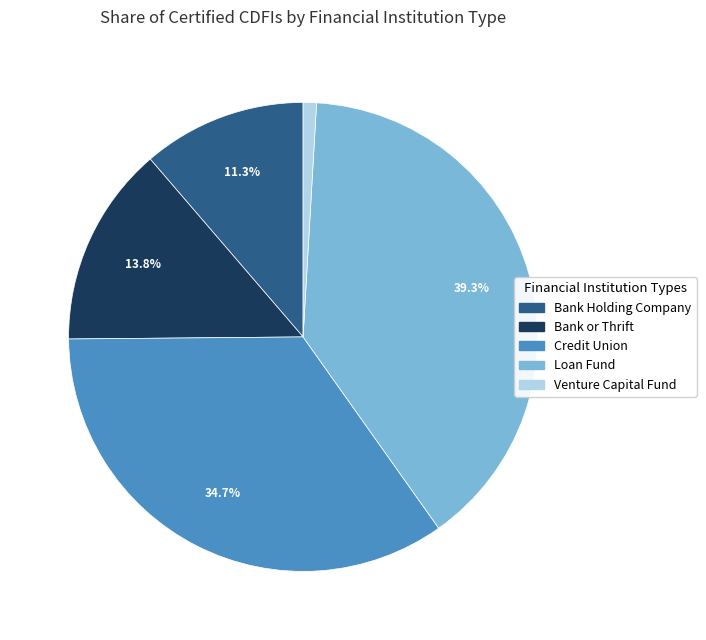

What is the ratio of the value at Credit Union to the value at Venture Capital Fund?

37.8